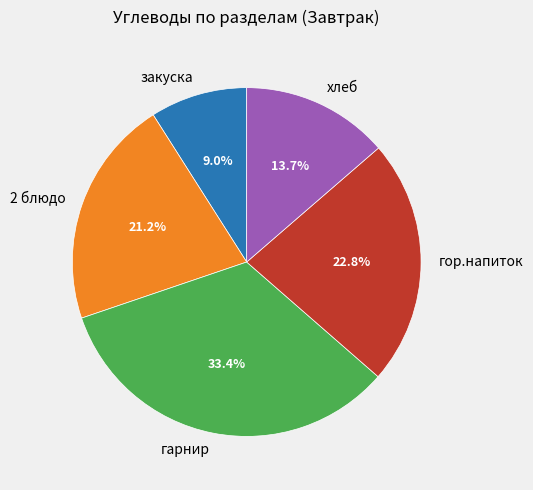

True or false: закуска accounts for 21% of the total.

False